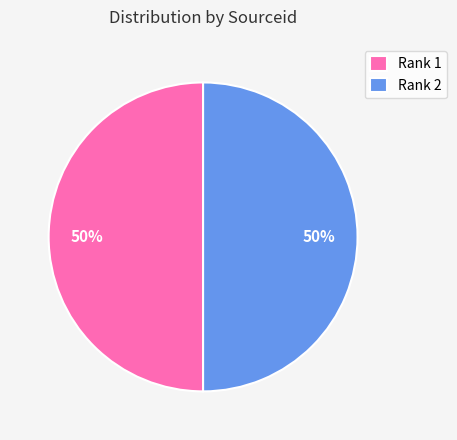

True or false: Rank 2 accounts for 50% of the total.

True